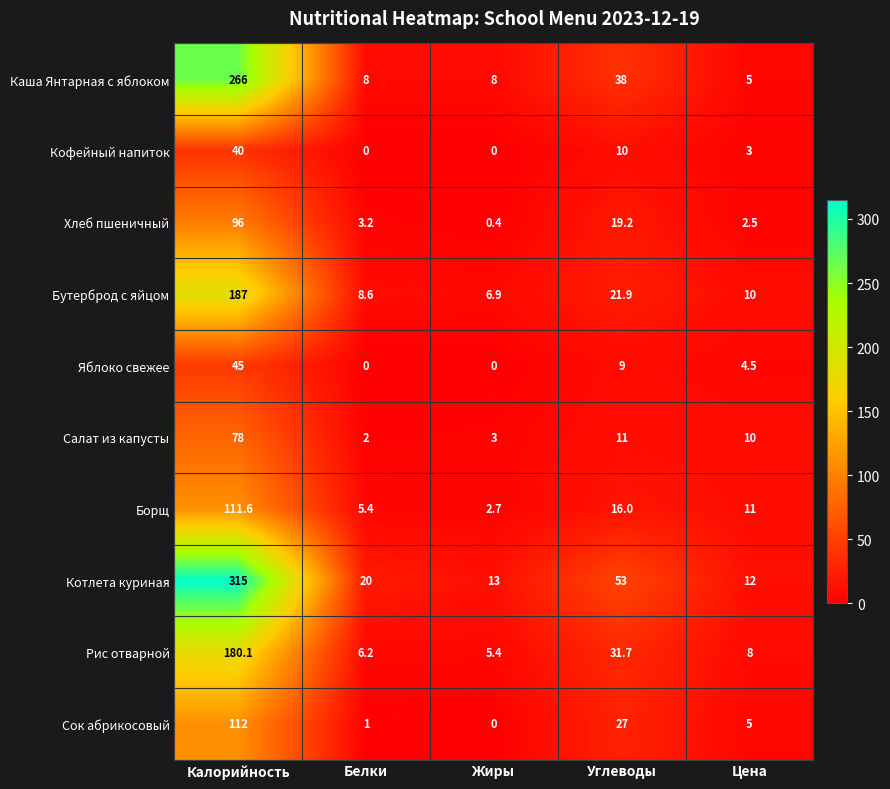

Is the value of Рис отварной at Цена greater than the value of Котлета куриная at Углеводы?

No